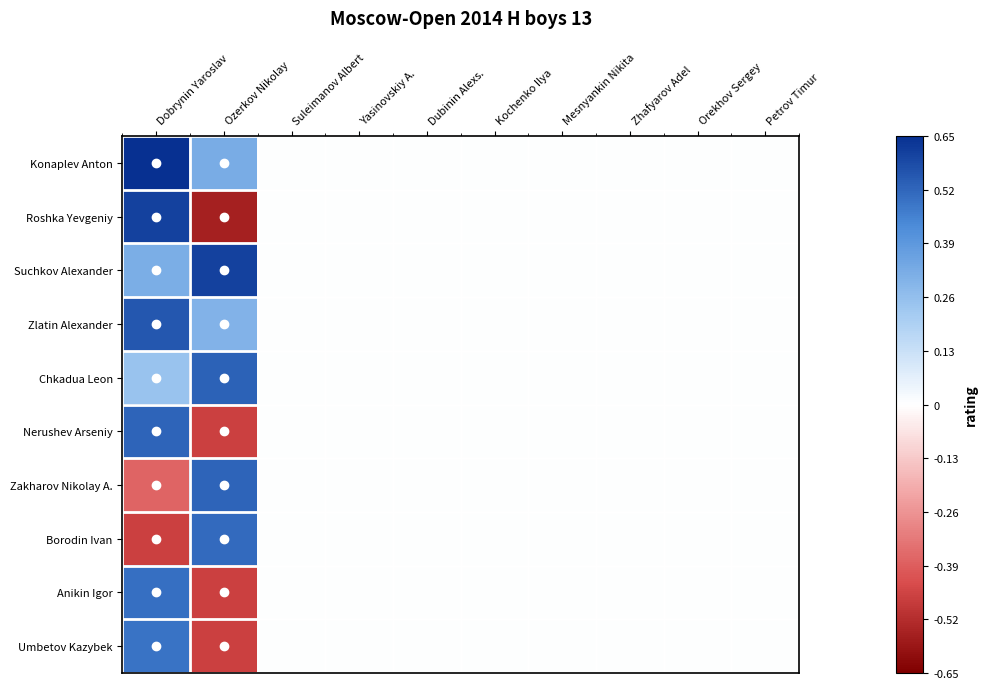

Which category has the lowest value across all series?

Ozerkov Nikolay